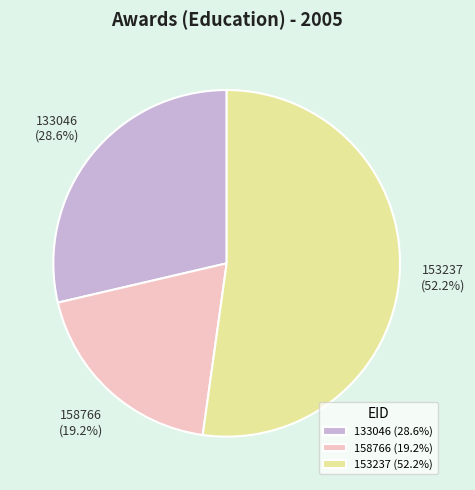

What portion of the pie excludes 153237?

47.8%